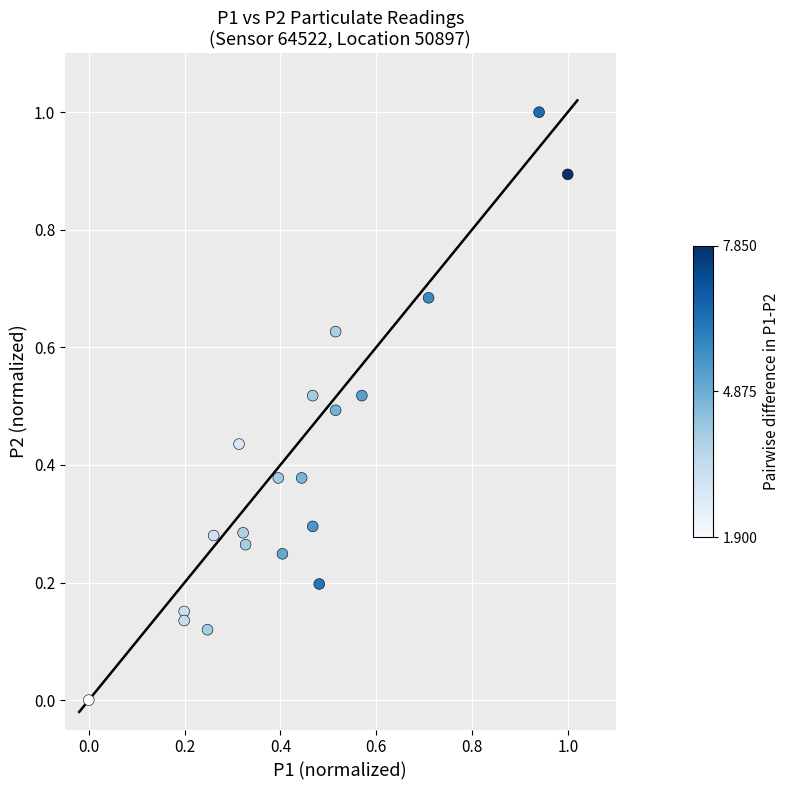

What is the range of X values (max minus min)?

1.0